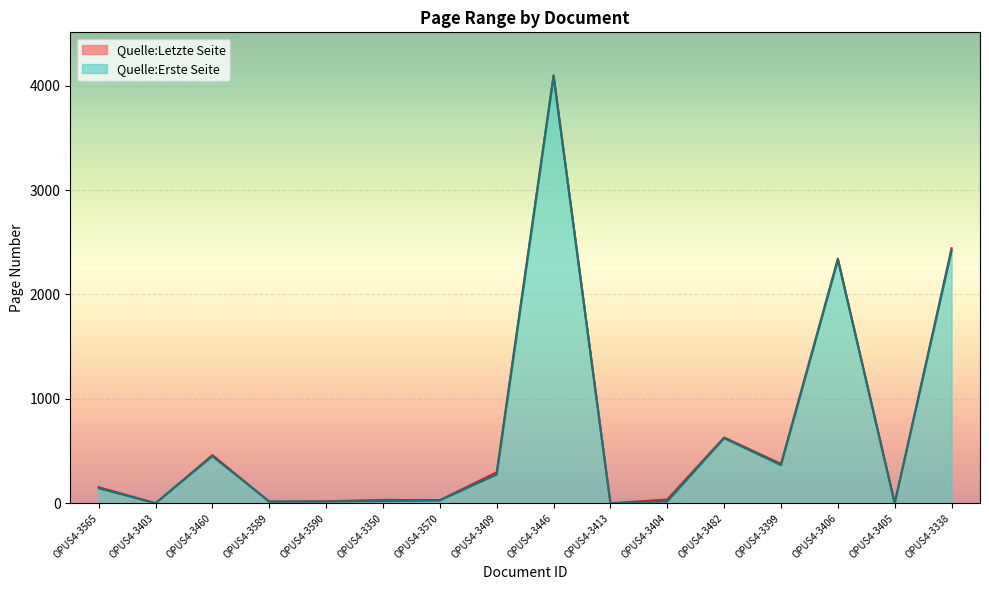

How many positive values does the Quelle:Erste Seite series have?

13